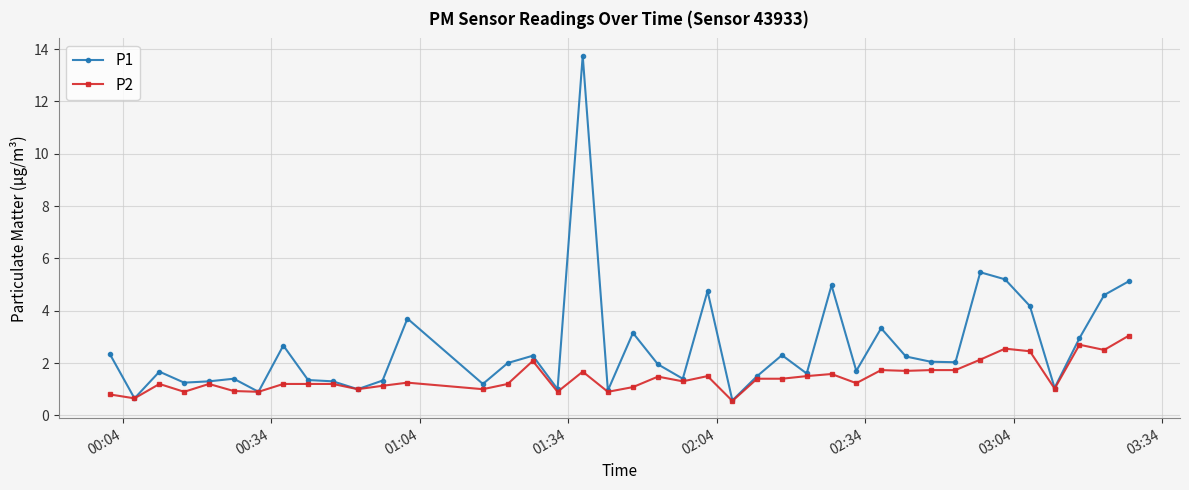

Rank the series by their average value, from highest to lowest.

P1, P2